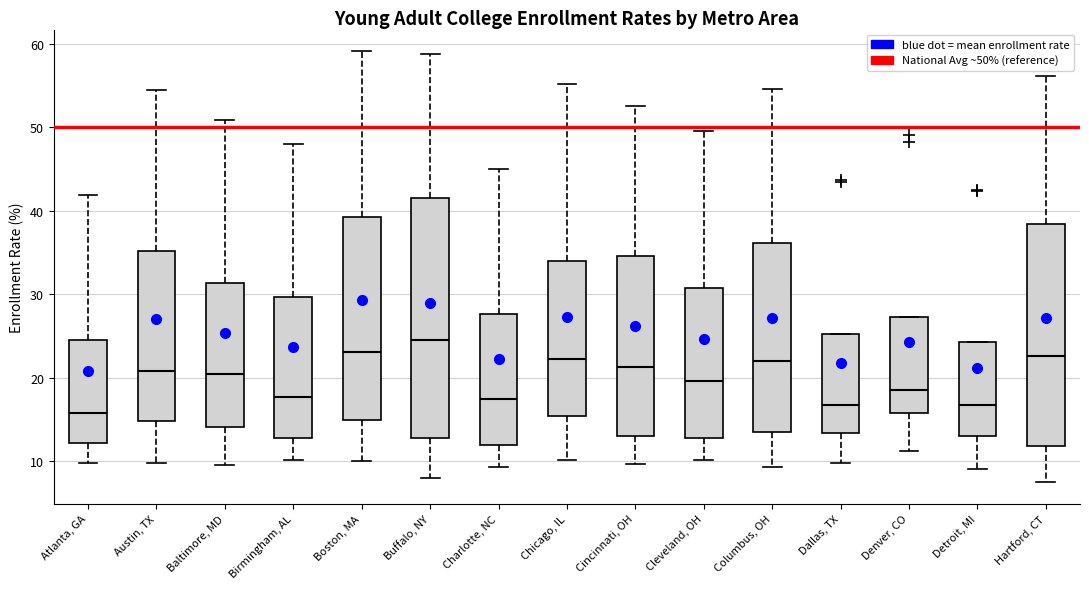

Which box has the highest median line?

Buffalo, NY